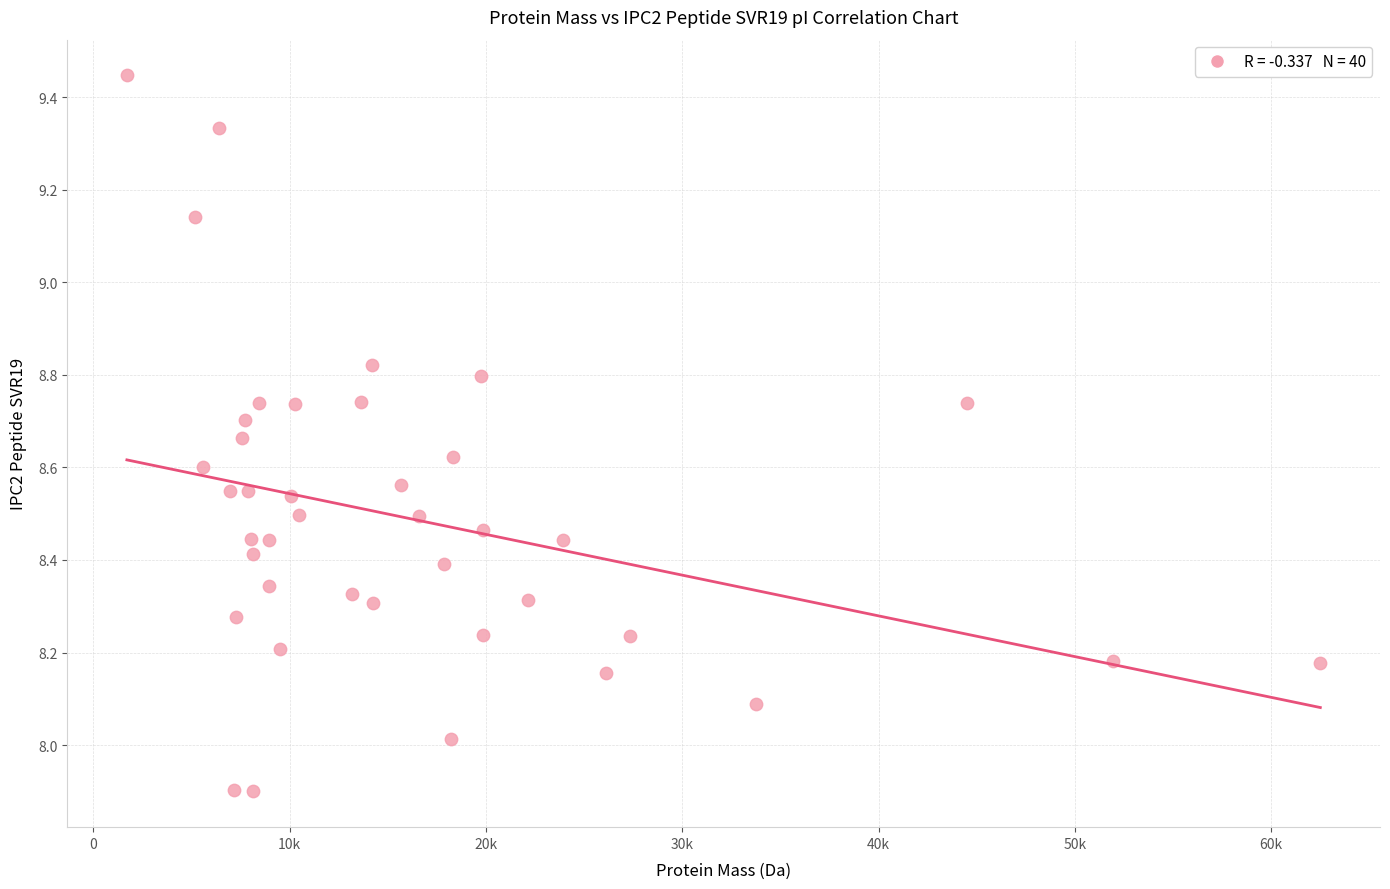

What is the range of X values (max minus min)?

60797.4